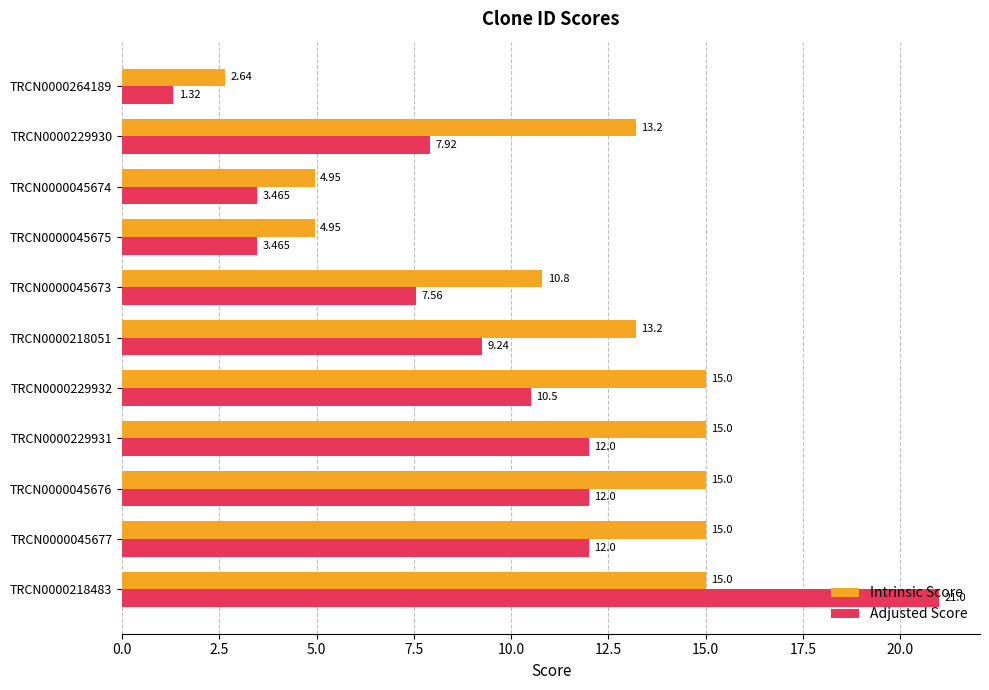

Which series has the largest total across all categories?

Intrinsic Score